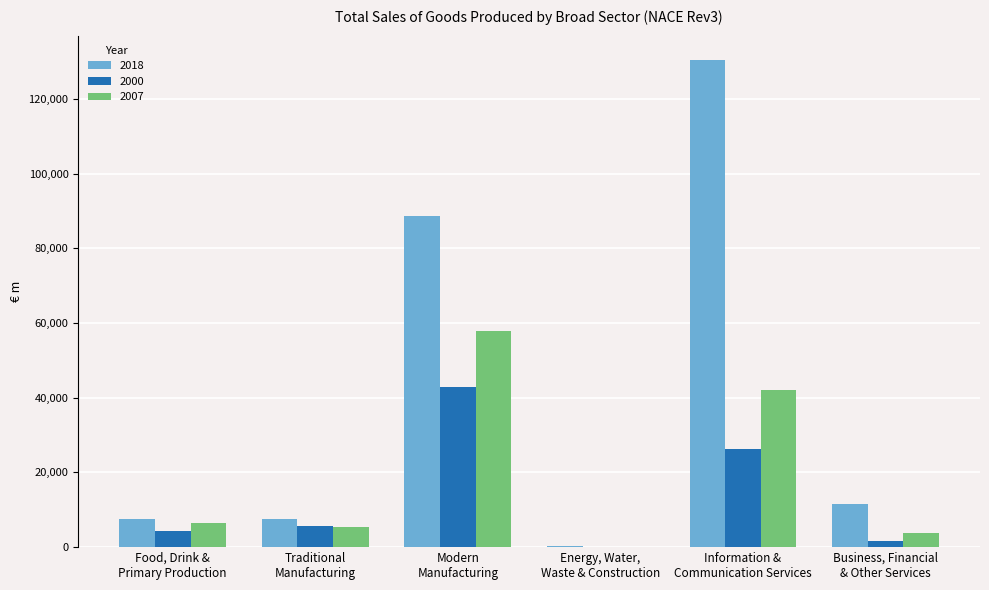

What is the sum of all 2007 values?

115785.4